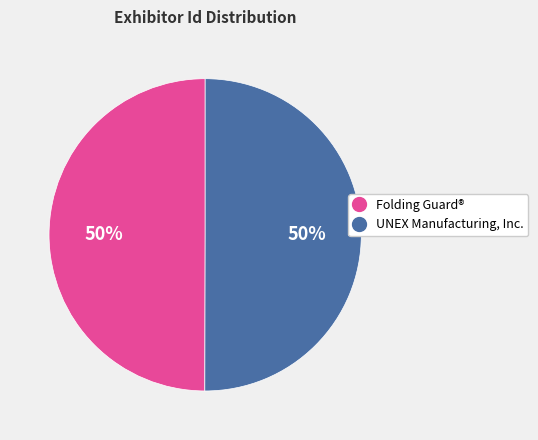

Combined, do Folding Guard® and UNEX Manufacturing, Inc. account for over 50%?

Yes